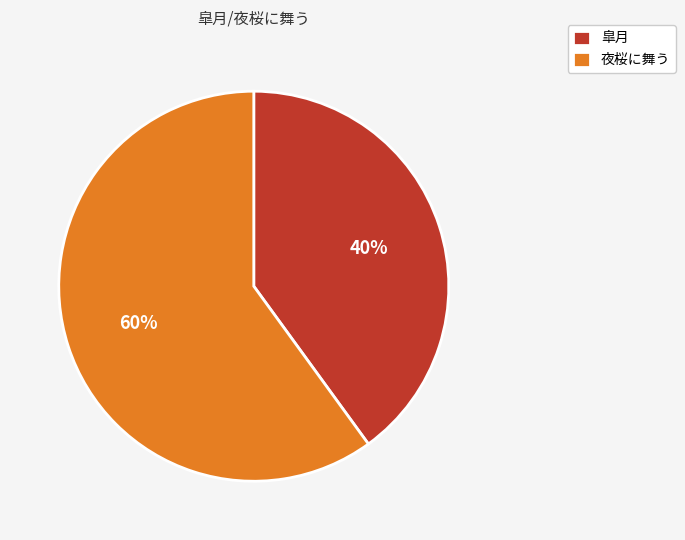

To the nearest percent, what portion does 皐月 represent?

40%